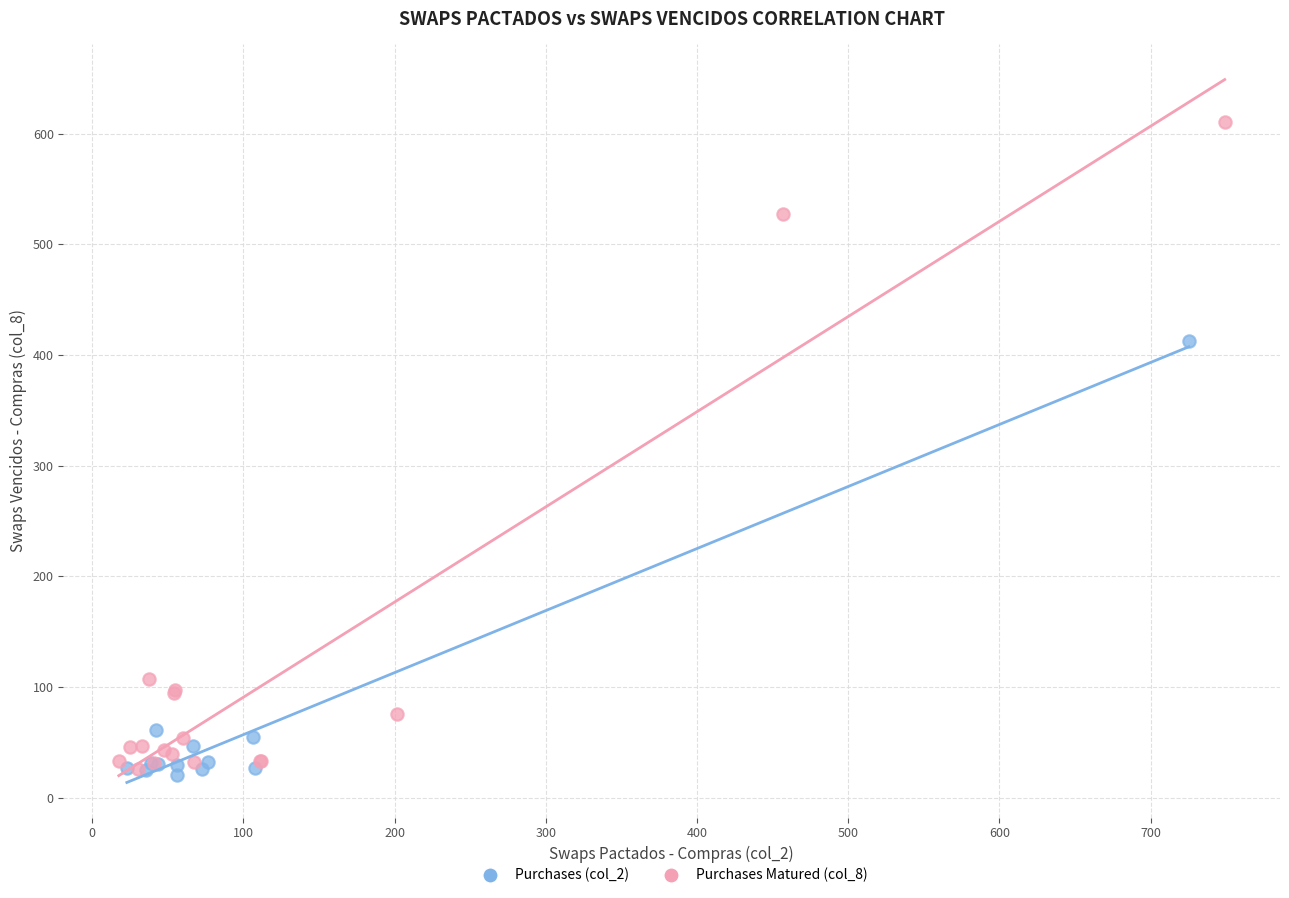

Which series reaches the maximum Y coordinate?

Purchases Matured (col_8)